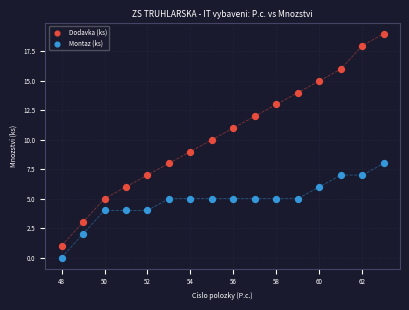

Which series contains the highest Y value?

Dodavka (ks)